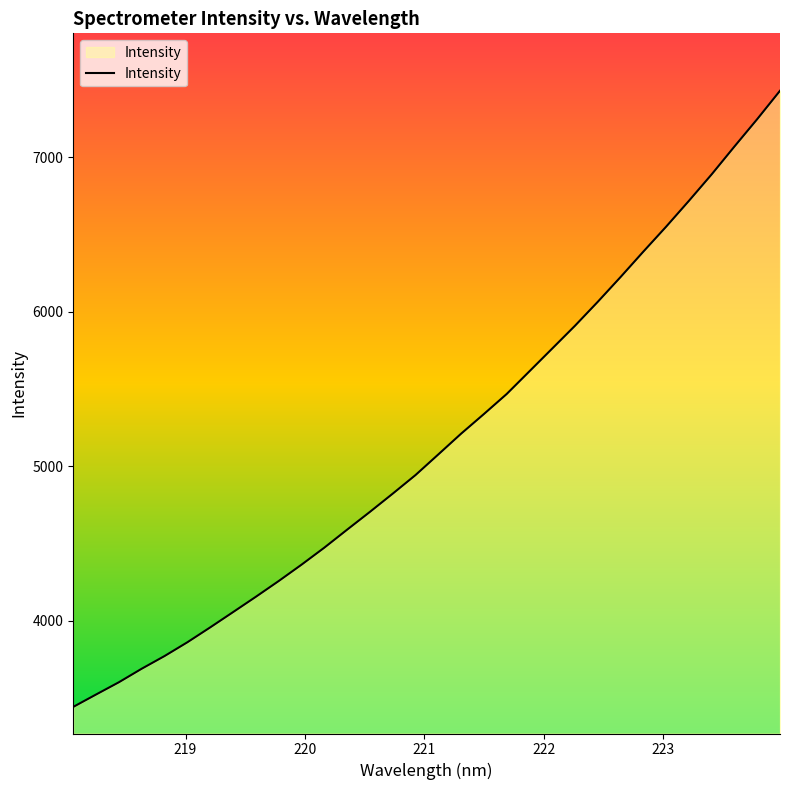

What is the greatest value displayed?

7428.8